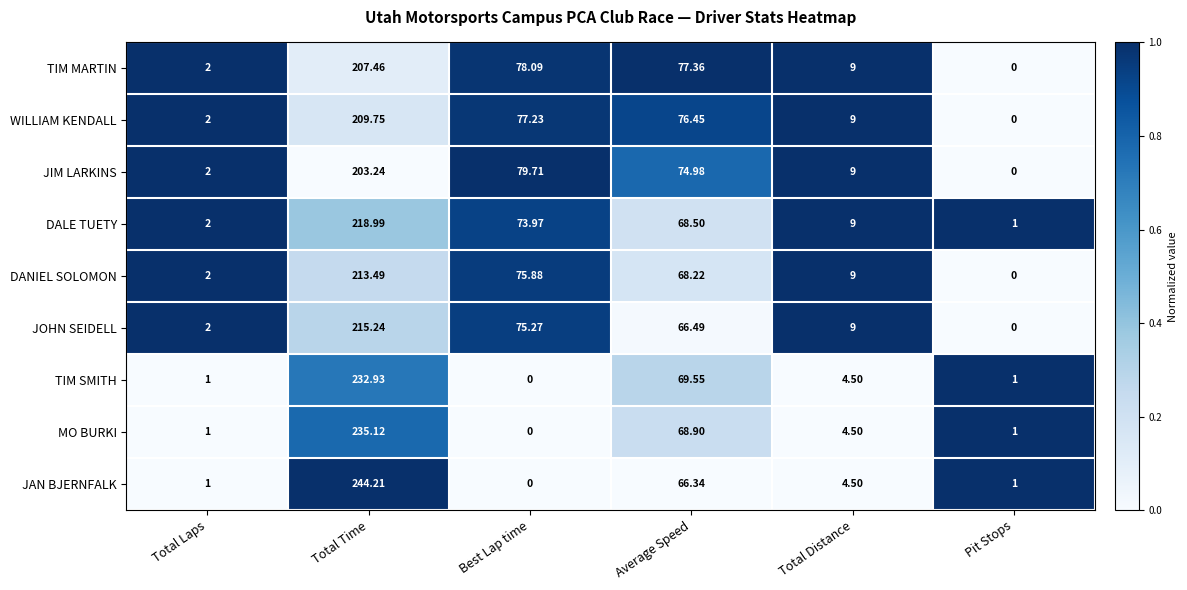

List the labels in order of DALE TUETY value, largest first.

Total Time, Best Lap time, Average Speed, Total Distance, Total Laps, Pit Stops